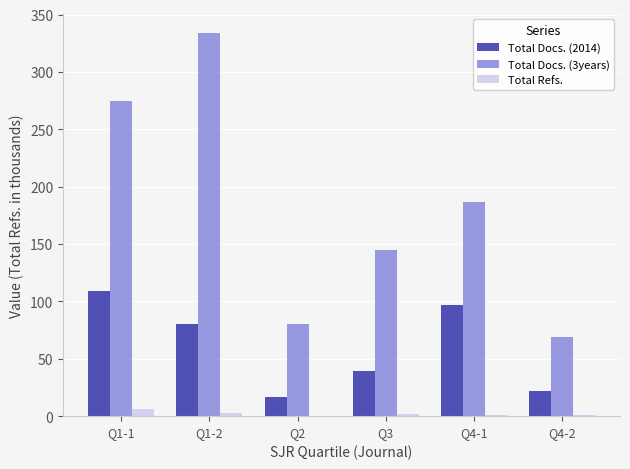

Is the value of Total Docs. (2014) at Q3 greater than the value of Total Refs. at Q1-1?

Yes